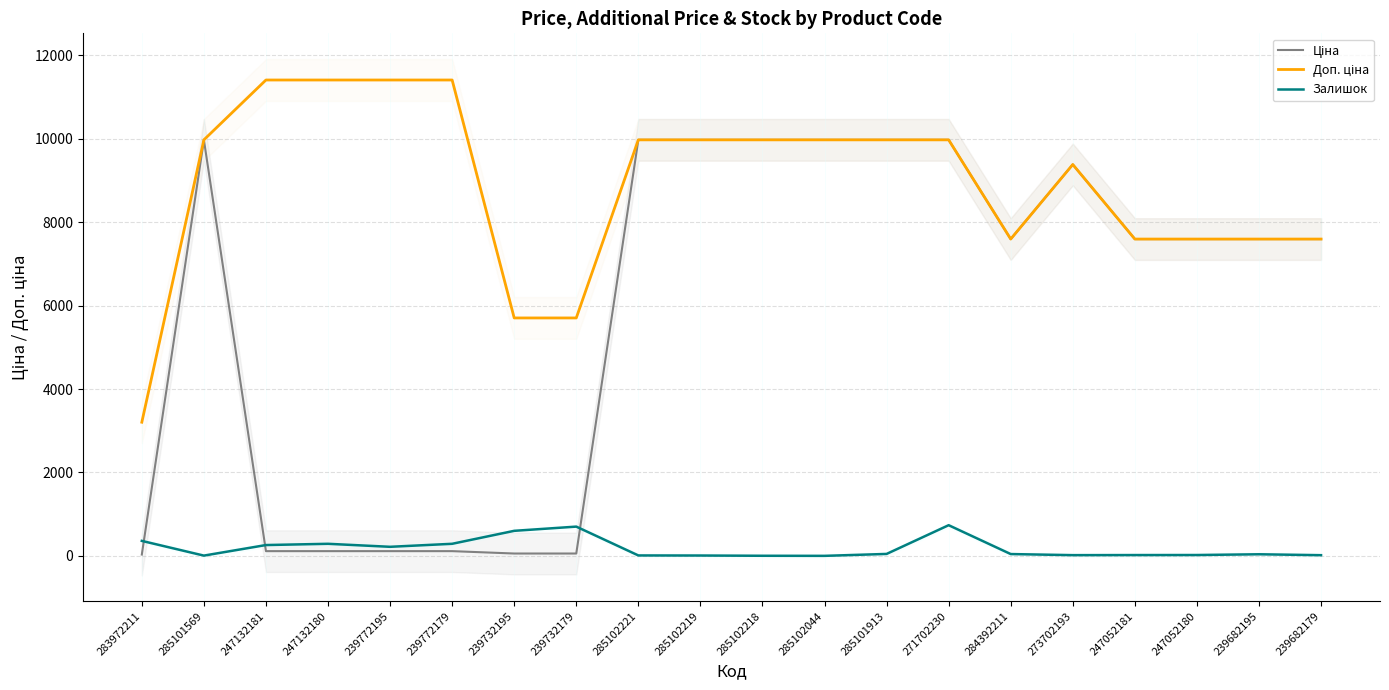

Between 285102044 and 284392211, which series saw the biggest shift?

Ціна